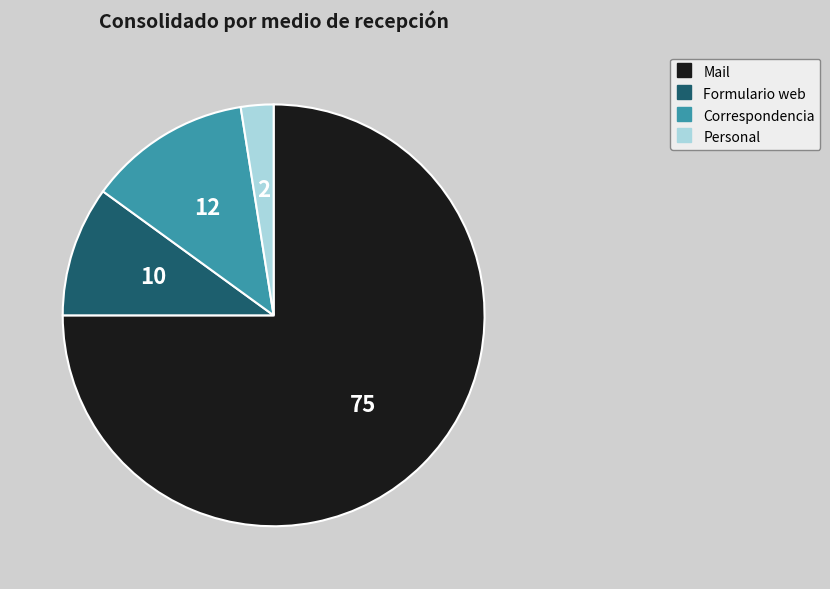

The Formulario web slice represents 10% of the pie. True or false?

True